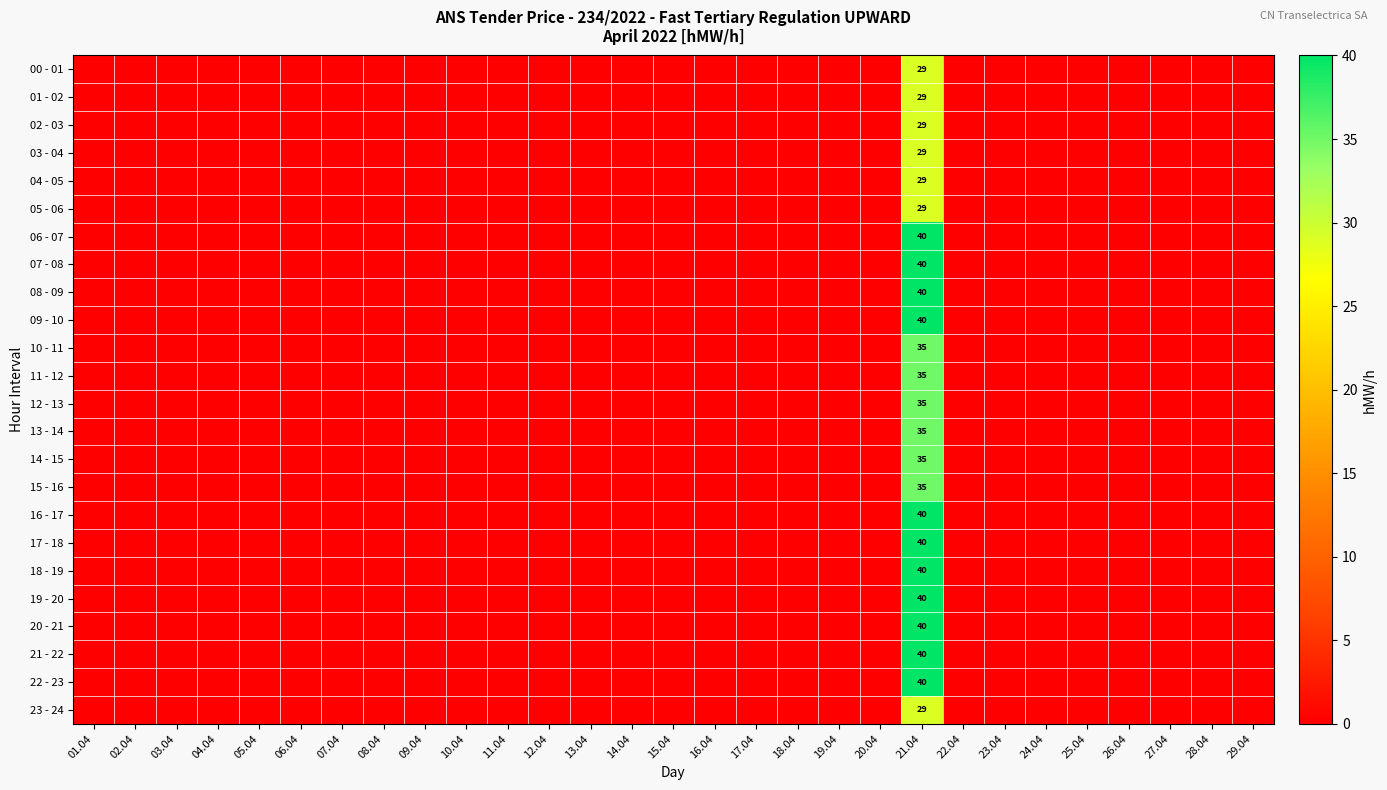

At which category does the chart reach its peak across all series?

21.04